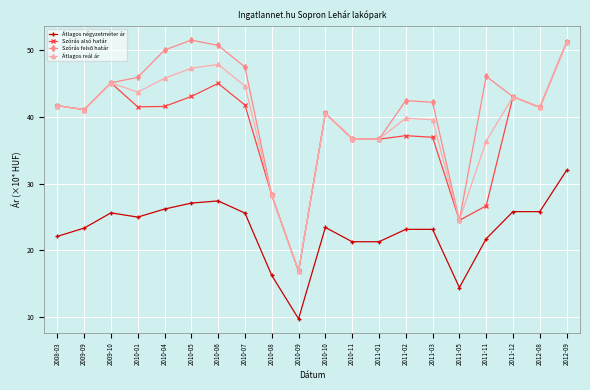

What is the label of the 2nd point from the left?

2009-09